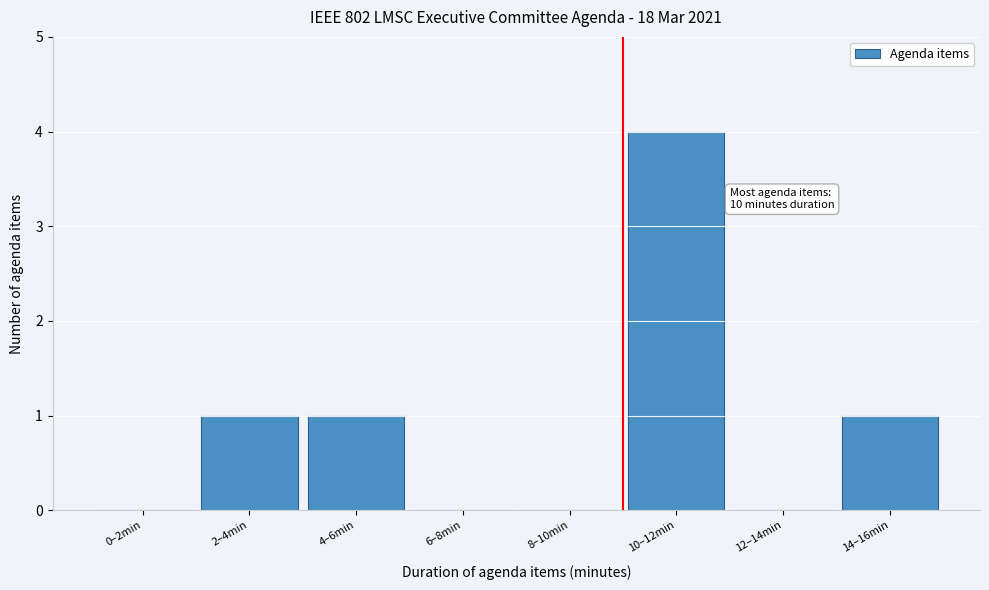

Reading right to left, extract all data points from this chart.

14–16min=1	12–14min=0	10–12min=4	8–10min=0	6–8min=0	4–6min=1	2–4min=1	0–2min=0